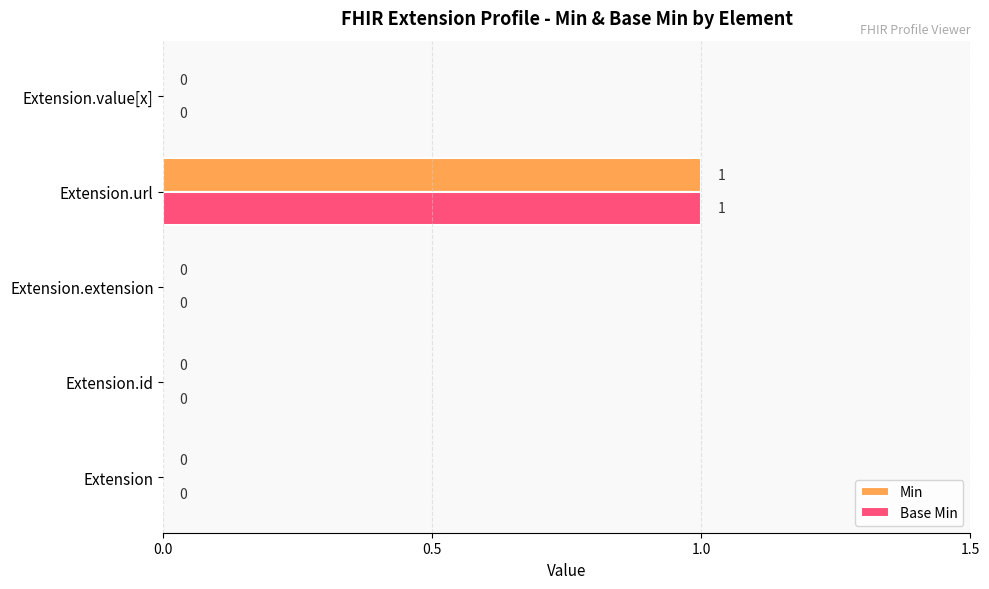

Is the value of Min at Extension.value[x] greater than the value of Base Min at Extension.url?

No